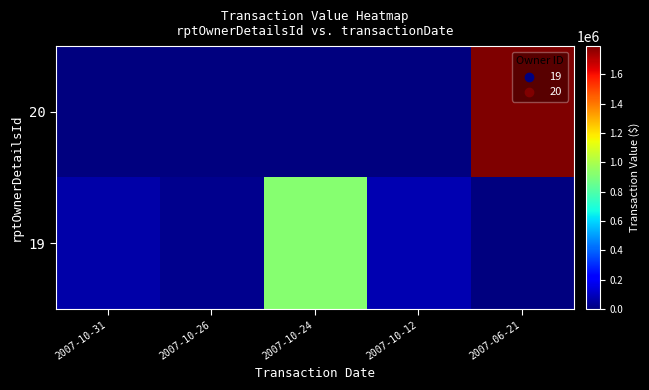

At 2007-10-26, list the series in order from largest to smallest.

19, 20